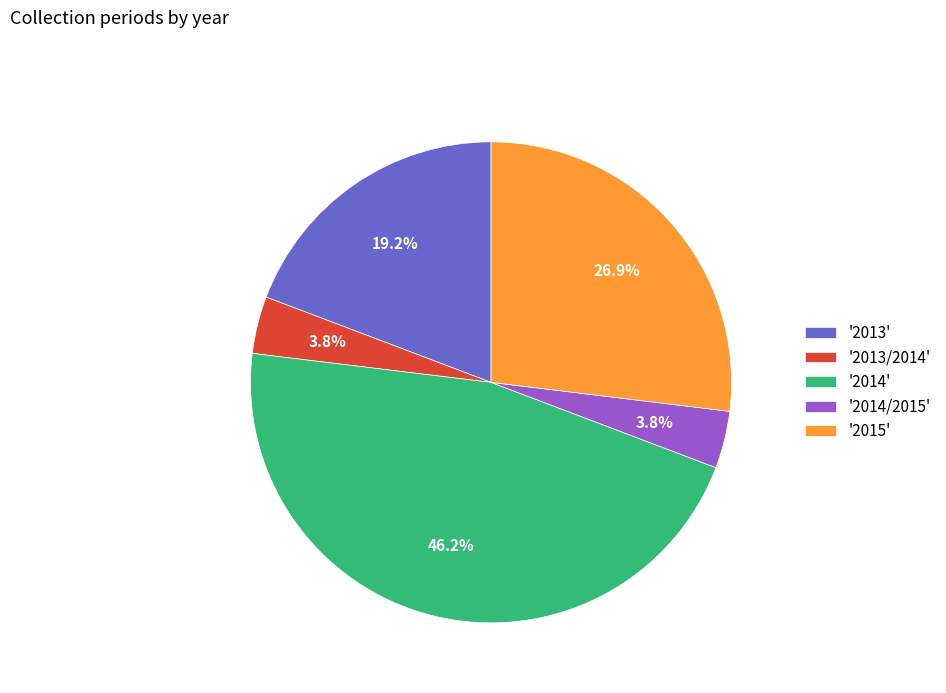

What percentage is NOT represented by '2013'?

80.8%